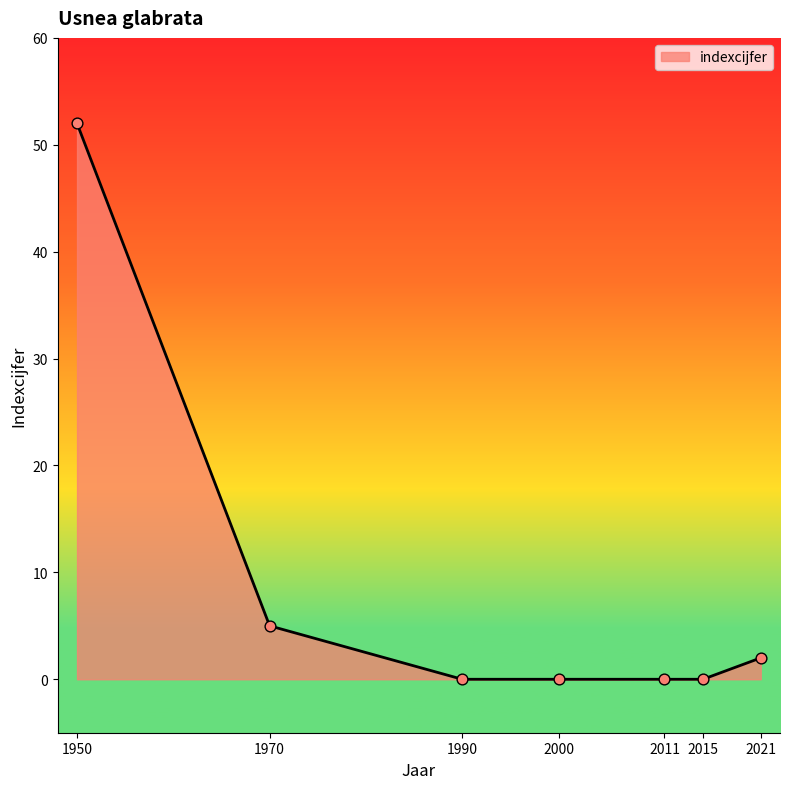

What is the change in value from 2011 to 2021?

+2